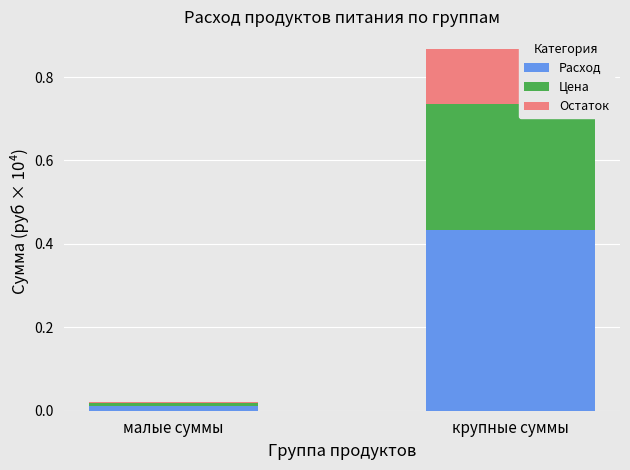

At which category is the sum across all series the highest?

крупные суммы